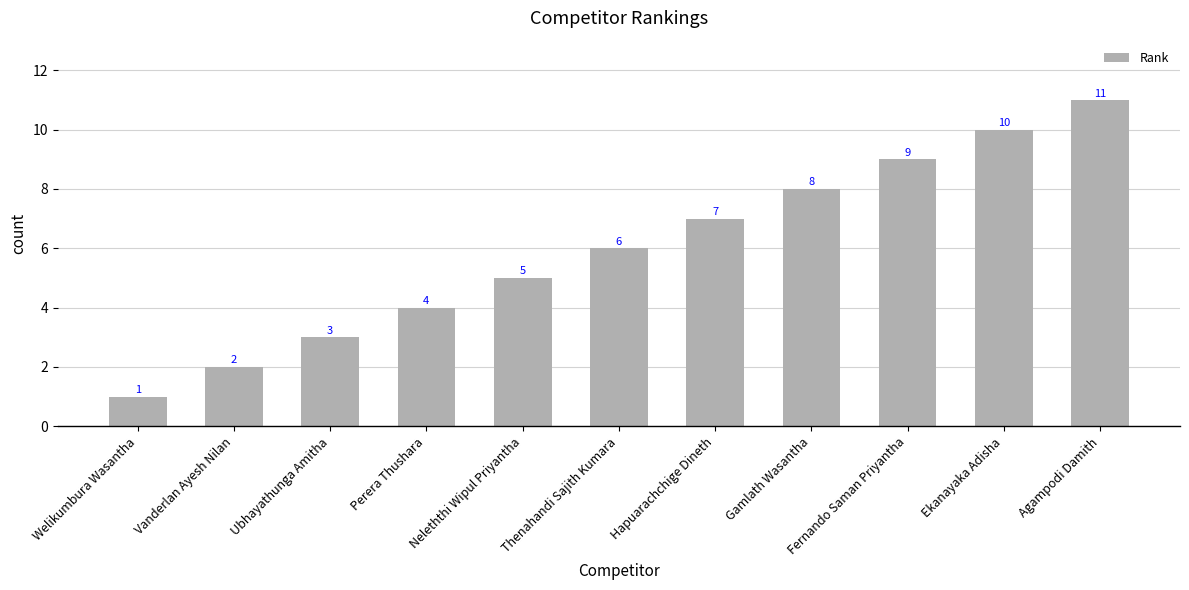

At which category does the chart reach its minimum across all series?

Welikumbura Wasantha